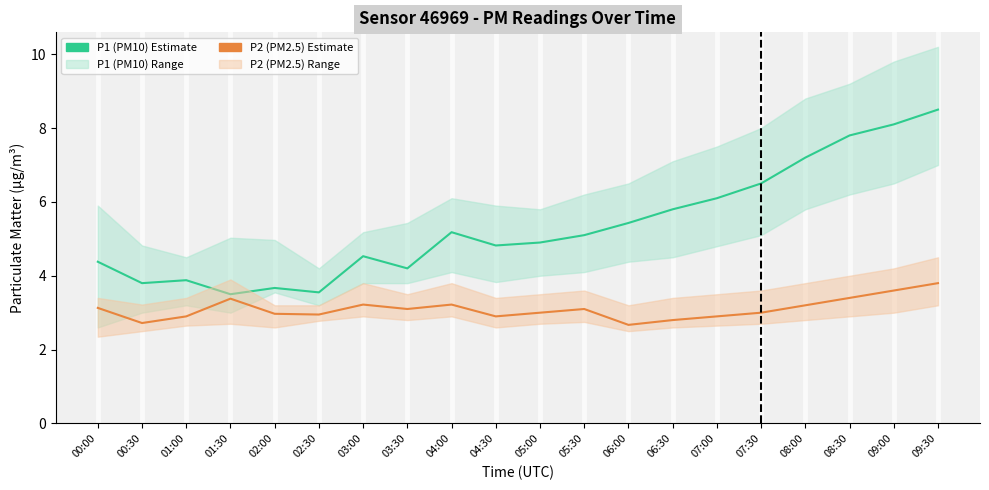

Reading right to left, what are all the values shown in this chart?

P1 (PM10): 8.5	8.1	7.8	7.2	6.5	6.1	5.8	5.4	5.1	4.9	4.8	5.2	4.2	4.5	3.5	3.7	3.5	3.9	3.8	4.4
P2 (PM2.5): 3.8	3.6	3.4	3.2	3.0	2.9	2.8	2.7	3.1	3.0	2.9	3.2	3.1	3.2	3.0	3.0	3.4	2.9	2.7	3.1